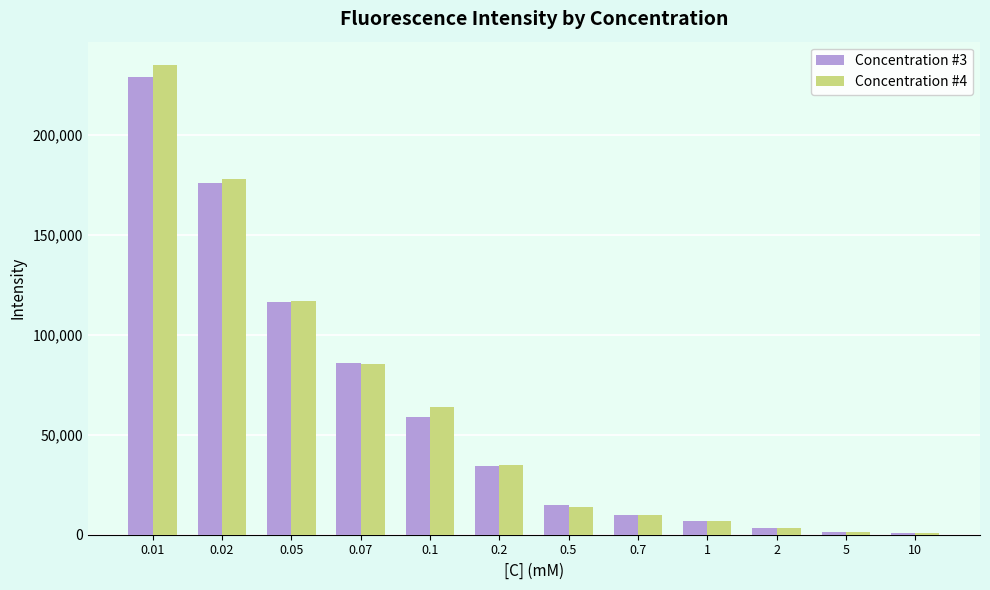

Which series has the widest spread of values?

Concentration #4